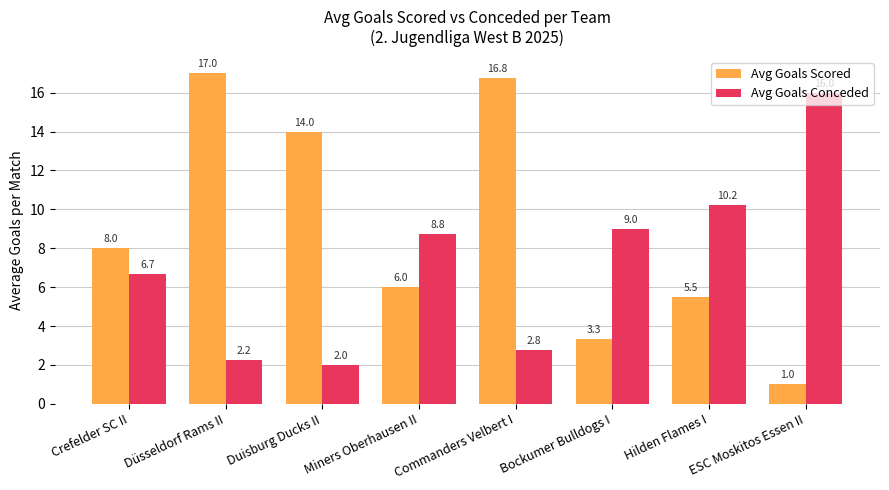

What value does the Avg Goals Conceded series have at ESC Moskitos Essen II?

16.0